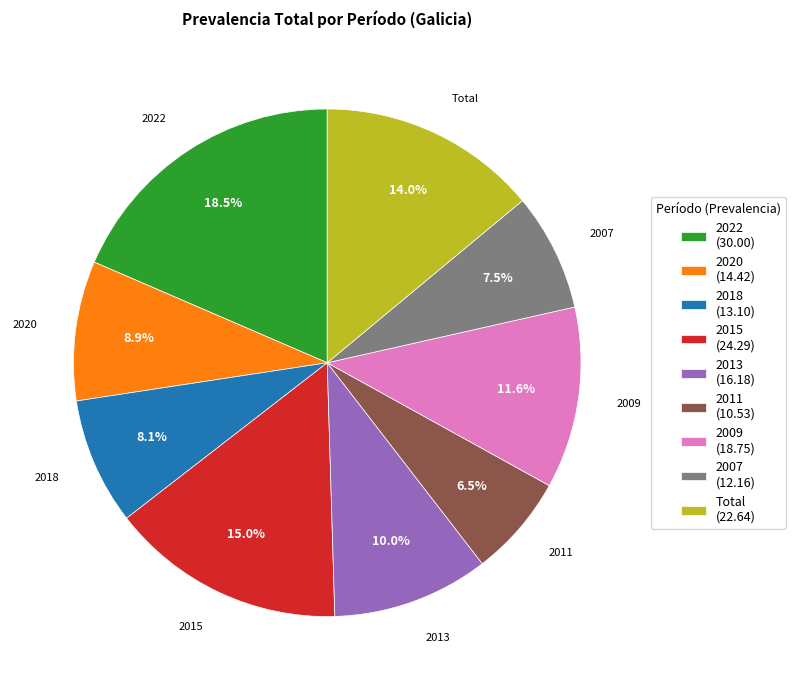

Is it true that 2020 is 1% of the pie?

False